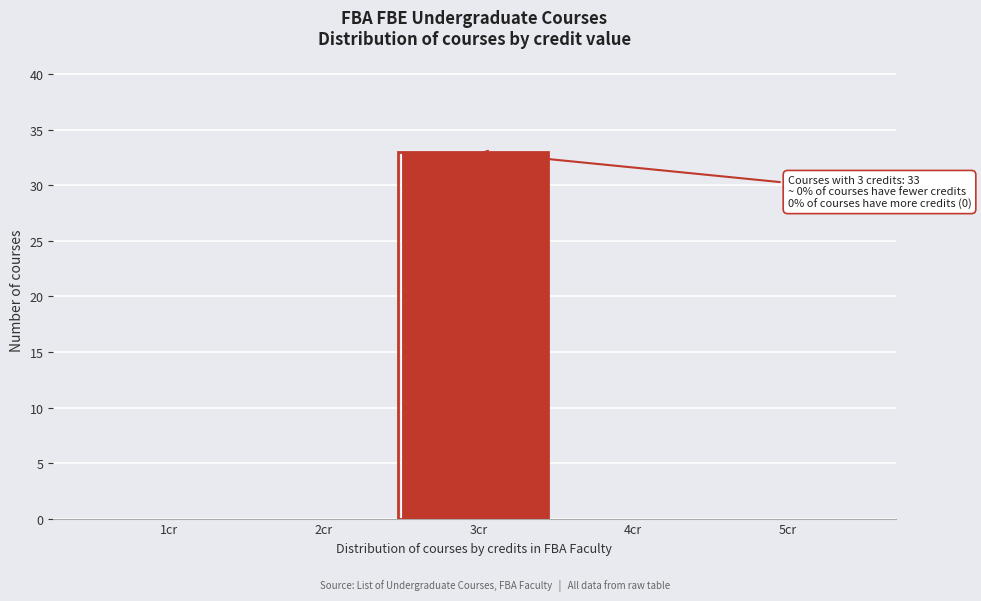

Reading left to right, list all the values displayed in this chart.

1cr=0	2cr=0	3cr=33	4cr=0	5cr=0